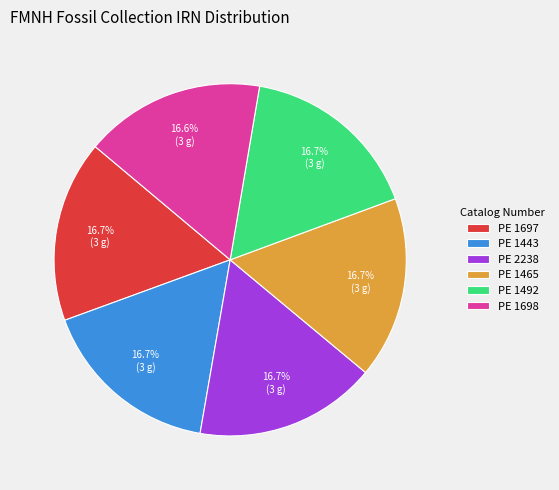

How many segments does this pie chart have?

6